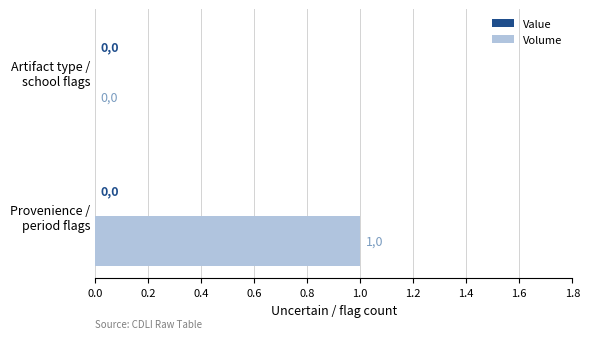

Are the bars grouped side by side (vs. stacked)?

No